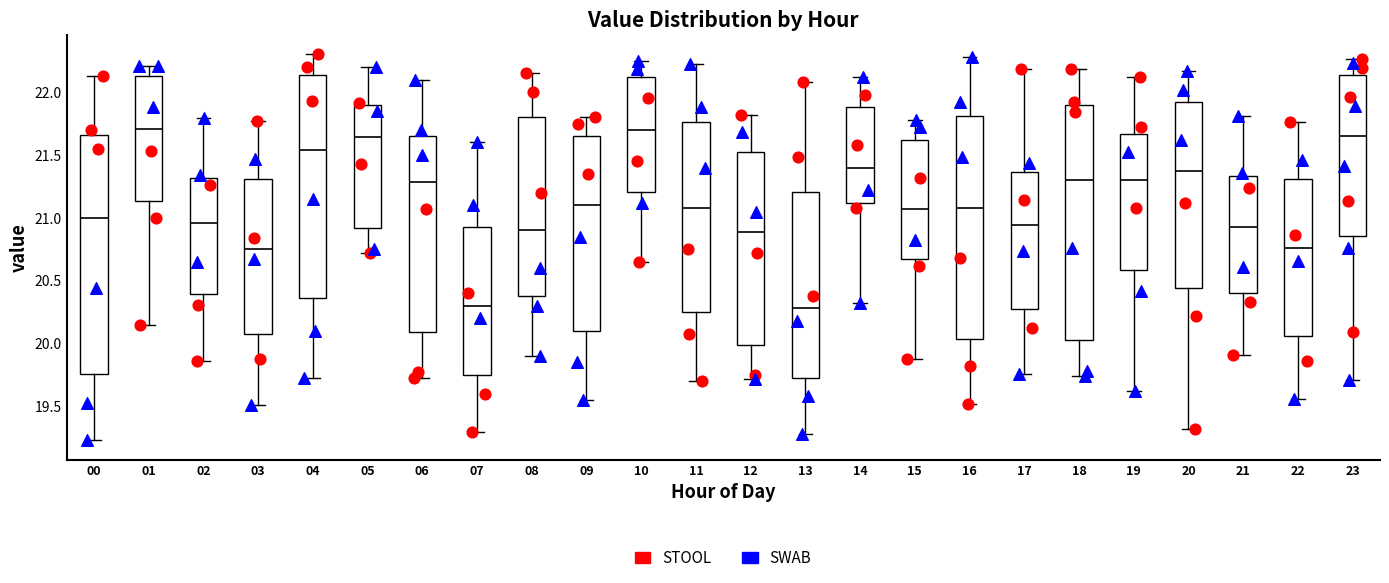

Reading left to right, read every box against the y-axis: the position of its median line, the range the box covers, and the ends of its whiskers. The values are not printed on the chart, so give them approximately, as read against the axis.

00: median 21.00, box 19.75 to 21.65, whiskers 19.25 to 22.15
01: median 21.70, box 21.15 to 22.15, whiskers 20.15 to 22.20
02: median 20.95, box 20.40 to 21.30, whiskers 19.85 to 21.80
03: median 20.75, box 20.10 to 21.30, whiskers 19.50 to 21.75
04: median 21.55, box 20.35 to 22.15, whiskers 19.75 to 22.30
05: median 21.65, box 20.90 to 21.90, whiskers 20.70 to 22.20
06: median 21.30, box 20.10 to 21.65, whiskers 19.75 to 22.10
07: median 20.30, box 19.75 to 20.95, whiskers 19.30 to 21.60
08: median 20.90, box 20.40 to 21.80, whiskers 19.90 to 22.15
09: median 21.10, box 20.10 to 21.65, whiskers 19.55 to 21.80
10: median 21.70, box 21.20 to 22.10, whiskers 20.65 to 22.25
11: median 21.10, box 20.25 to 21.75, whiskers 19.70 to 22.20
12: median 20.90, box 20.00 to 21.50, whiskers 19.70 to 21.80
13: median 20.30, box 19.75 to 21.20, whiskers 19.30 to 22.10
14: median 21.40, box 21.10 to 21.90, whiskers 20.30 to 22.10
15: median 21.05, box 20.65 to 21.60, whiskers 19.90 to 21.80
16: median 21.10, box 20.05 to 21.80, whiskers 19.50 to 22.30
17: median 20.95, box 20.30 to 21.35, whiskers 19.75 to 22.20
18: median 21.30, box 20.05 to 21.90, whiskers 19.75 to 22.20
19: median 21.30, box 20.60 to 21.65, whiskers 19.60 to 22.10
20: median 21.35, box 20.45 to 21.90, whiskers 19.30 to 22.15
21: median 20.95, box 20.40 to 21.35, whiskers 19.90 to 21.80
22: median 20.75, box 20.05 to 21.30, whiskers 19.55 to 21.75
23: median 21.65, box 20.85 to 22.15, whiskers 19.70 to 22.25